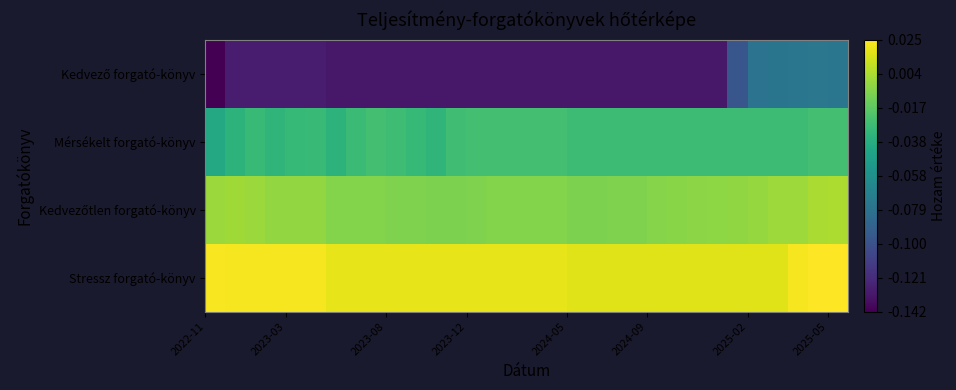

Which series has the widest spread of values?

Kedvező forgató-könyv